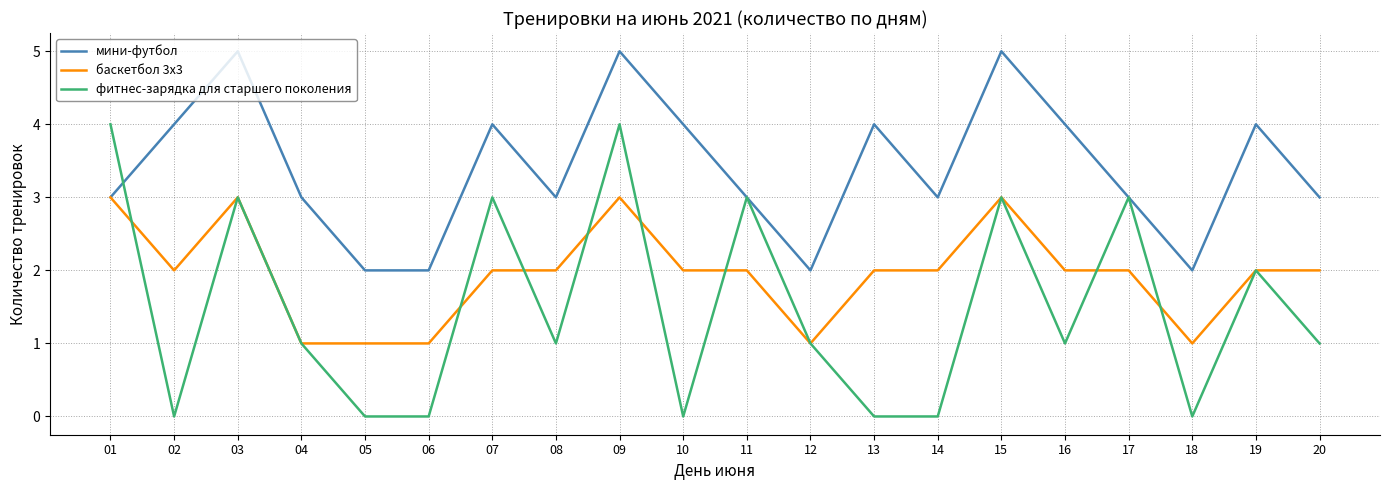

Reading left to right, transcribe all the data shown in this chart.

мини-футбол: 3	4	5	3	2	2	4	3	5	4	3	2	4	3	5	4	3	2	4	3
баскетбол 3х3: 3	2	3	1	1	1	2	2	3	2	2	1	2	2	3	2	2	1	2	2
фитнес-зарядка для старшего поколения: 4	0	3	1	0	0	3	1	4	0	3	1	0	0	3	1	3	0	2	1